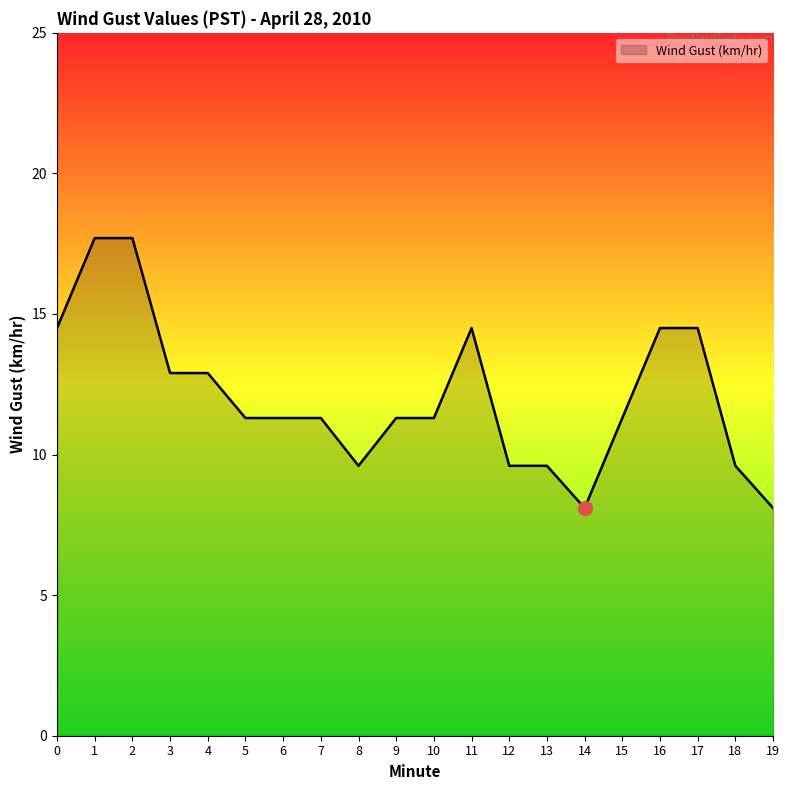

What is the greatest value displayed?

17.7